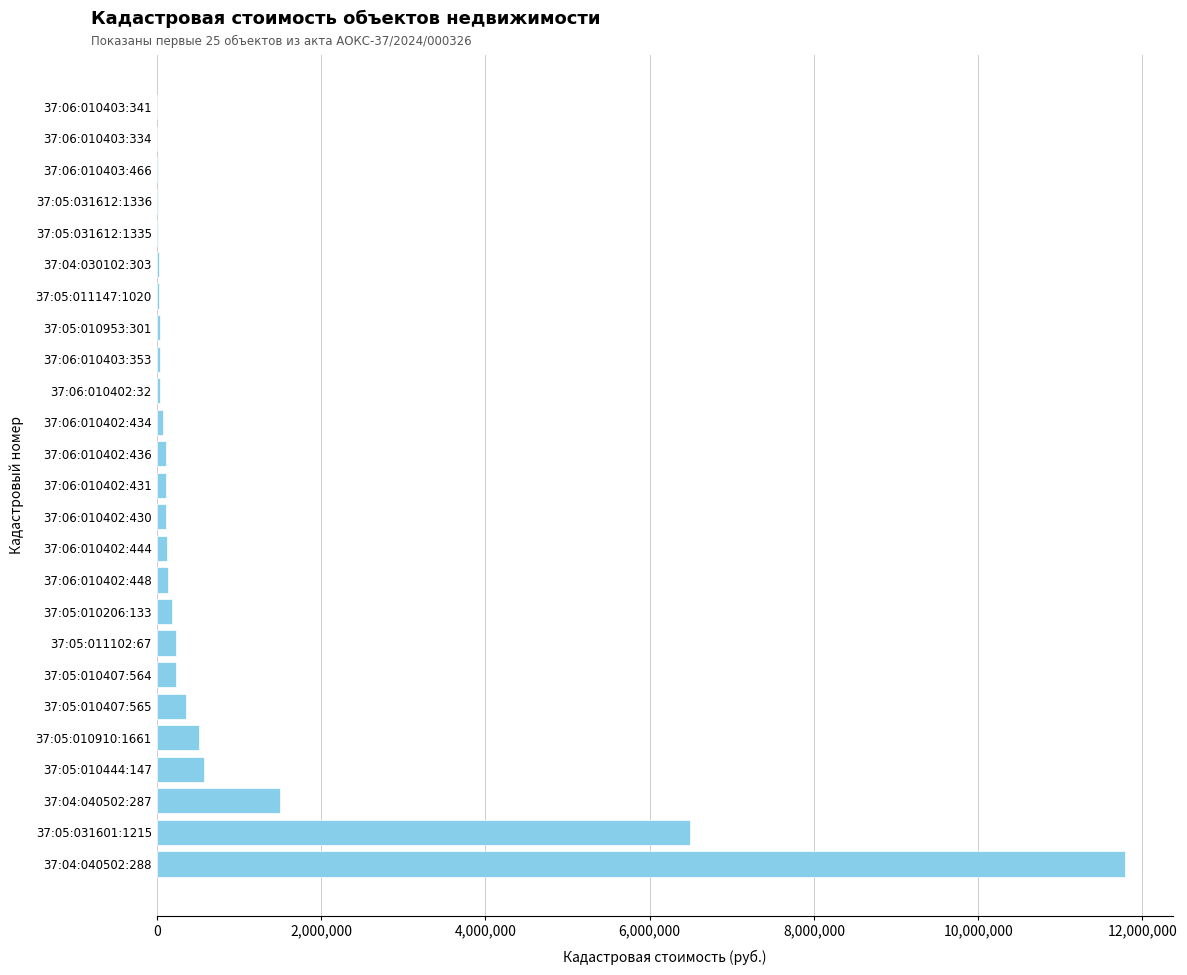

At which label is the value closest to 5895593?

37:05:031601:1215